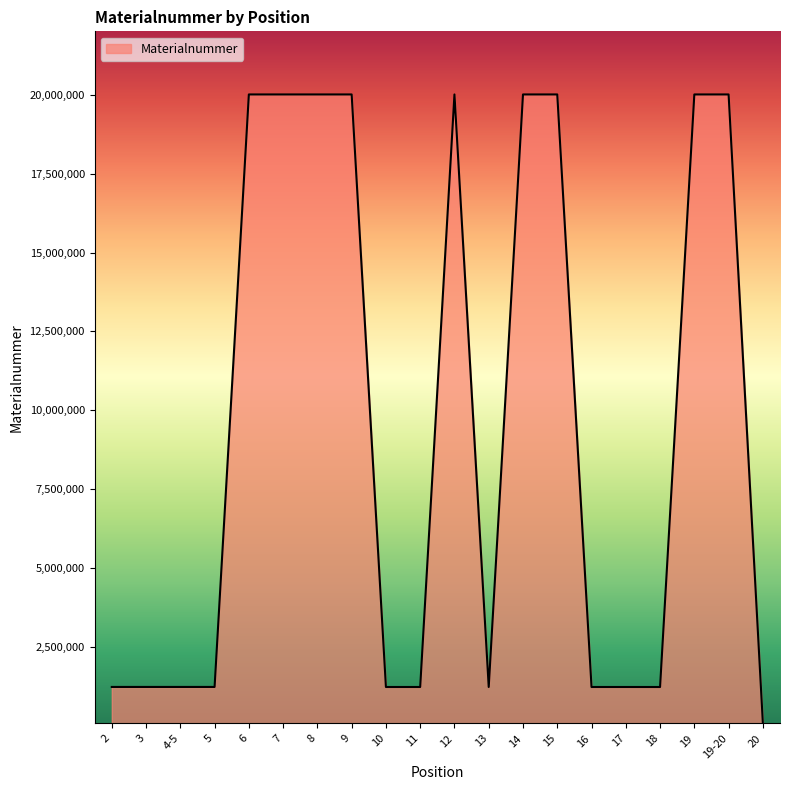

Approximately how many times larger is the value at 14 compared to 16?

16.4